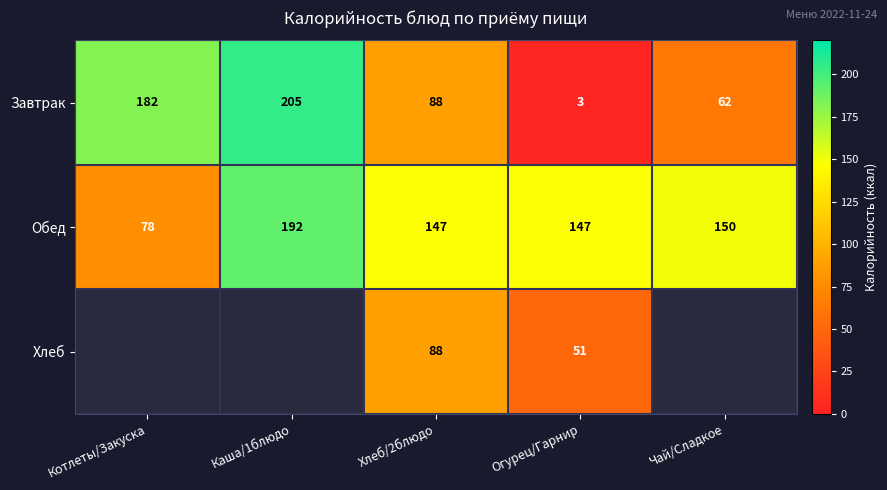

Which label corresponds to the largest value in the chart?

Каша/1блюдо